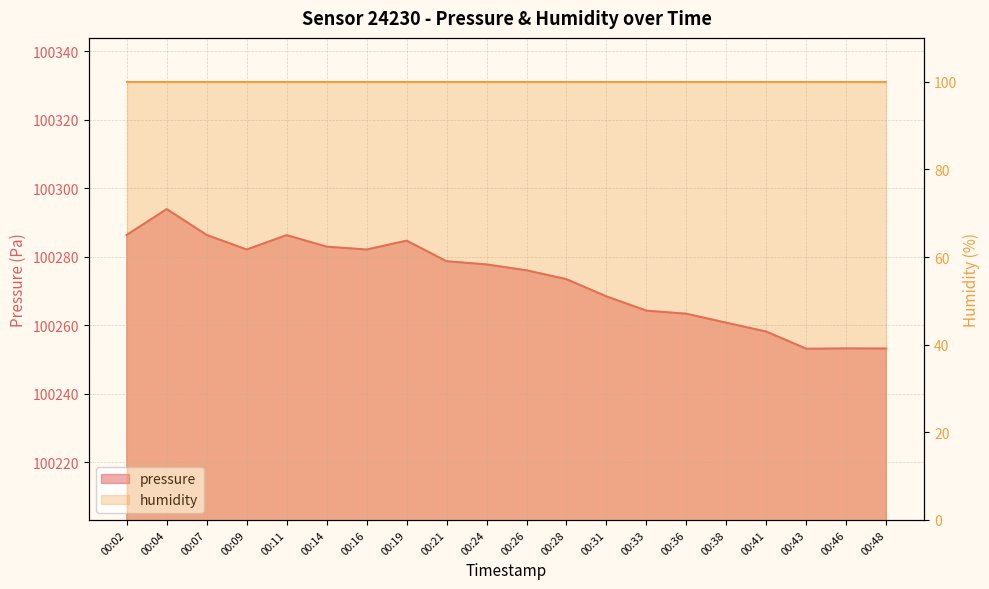

What is the sum of all values?

2005465.7